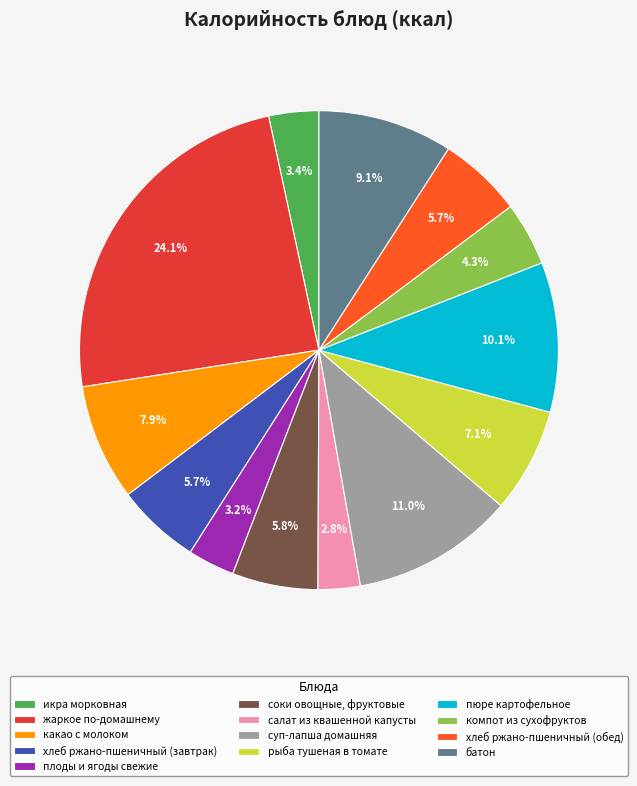

What percentage is the суп-лапша домашняя slice, to the nearest percent?

11%